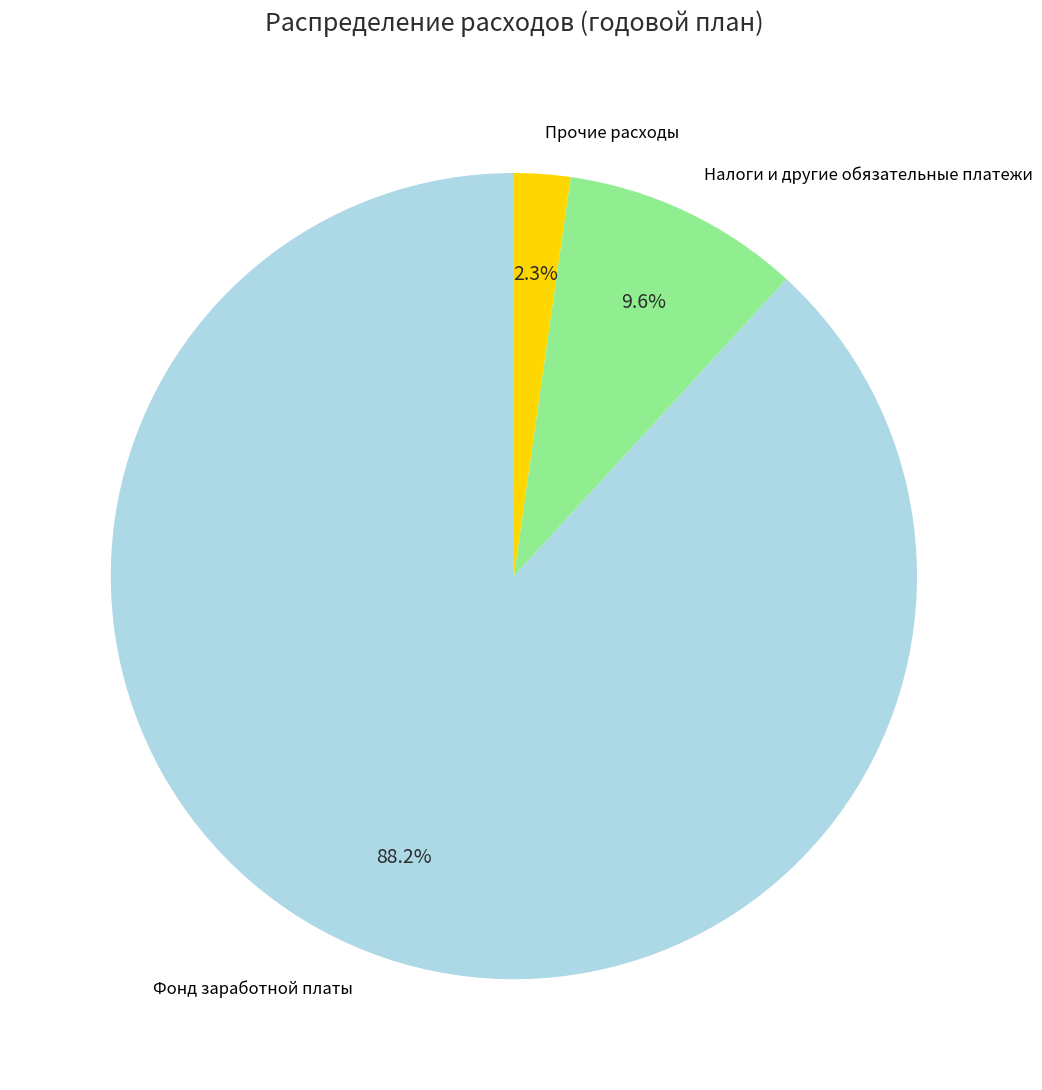

What is the largest slice in the pie chart?

Фонд заработной платы